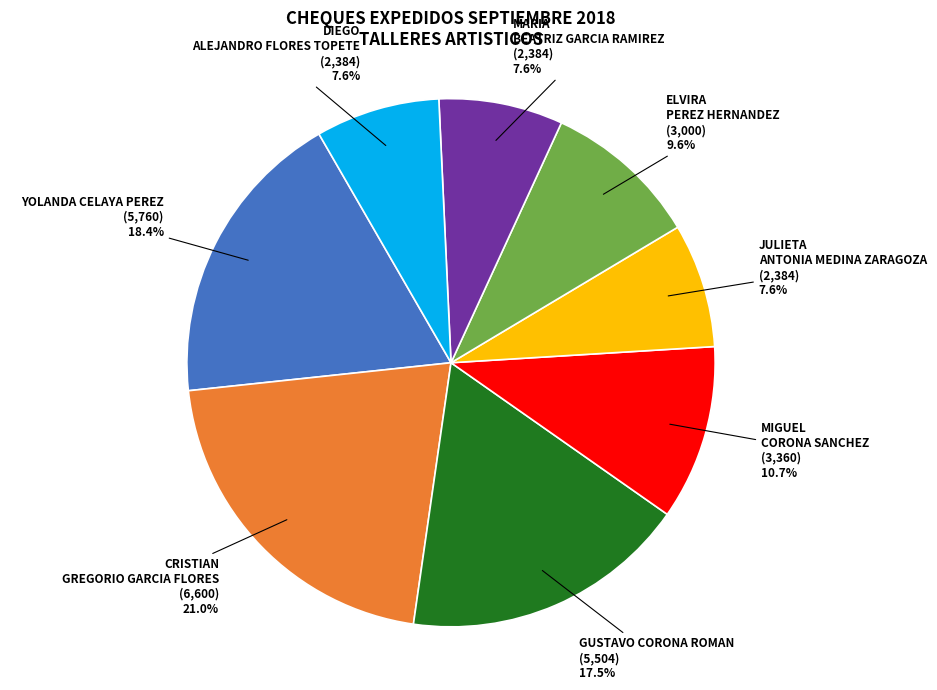

To the nearest percent, what percentage of the pie is ELVIRA PEREZ HERNANDEZ?

10%